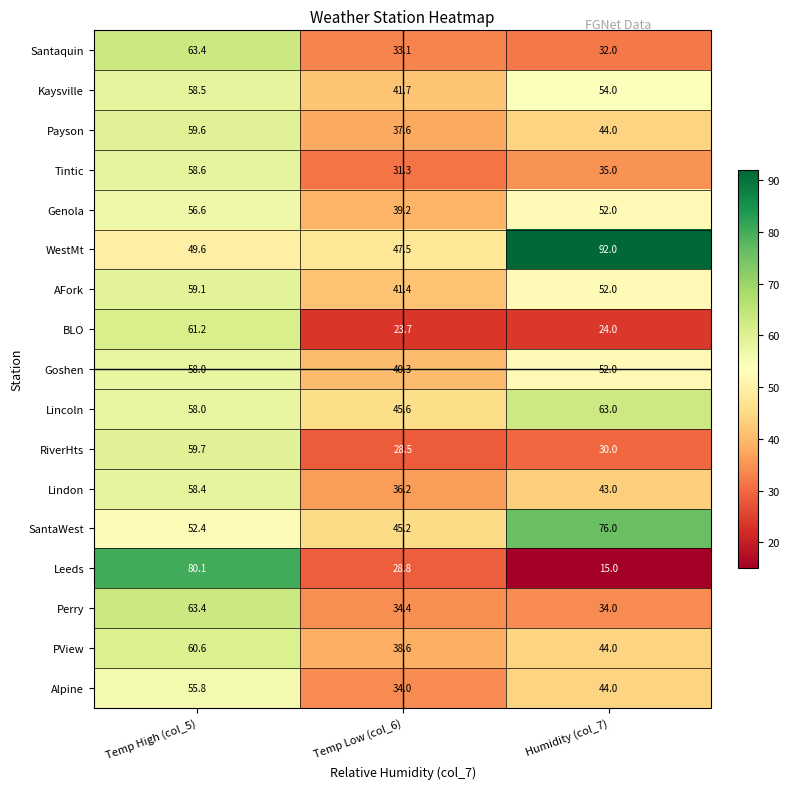

What is the lowest value of the Santaquin series?

32.0